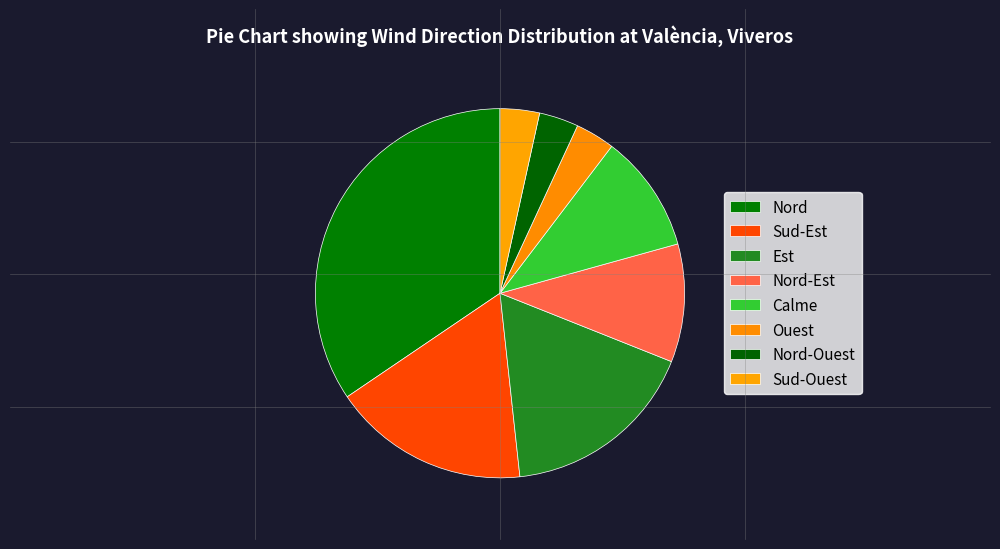

How many slices are in this pie chart?

8